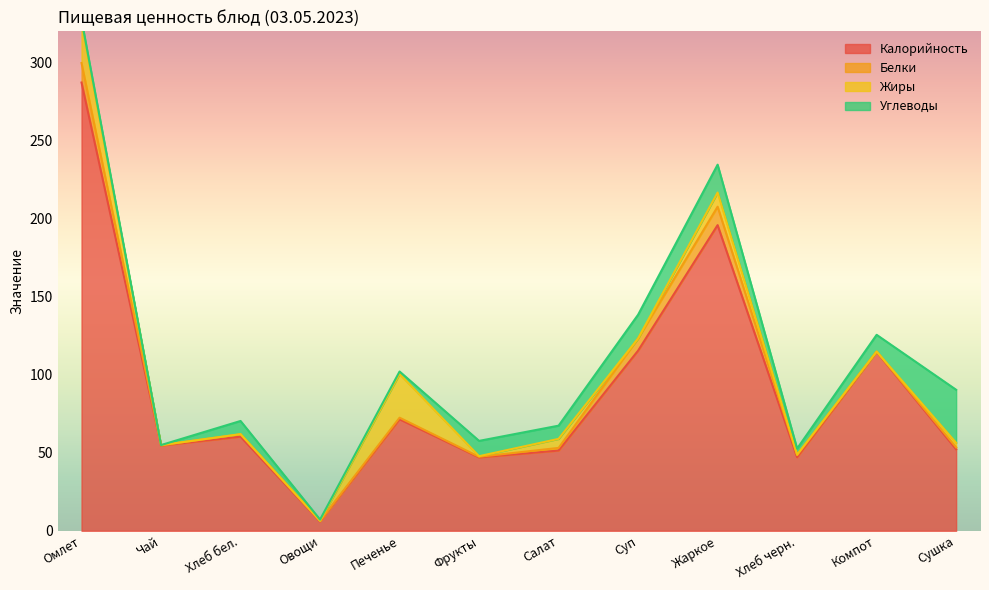

What is the label of the 6th point from the right?

Салат